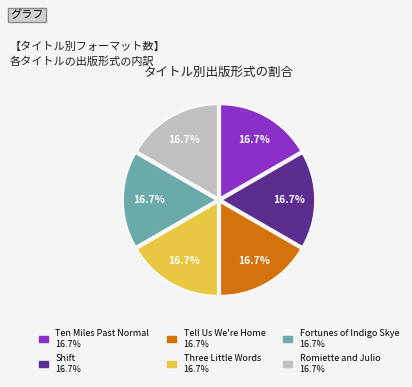

Count the number of slices in the pie.

6